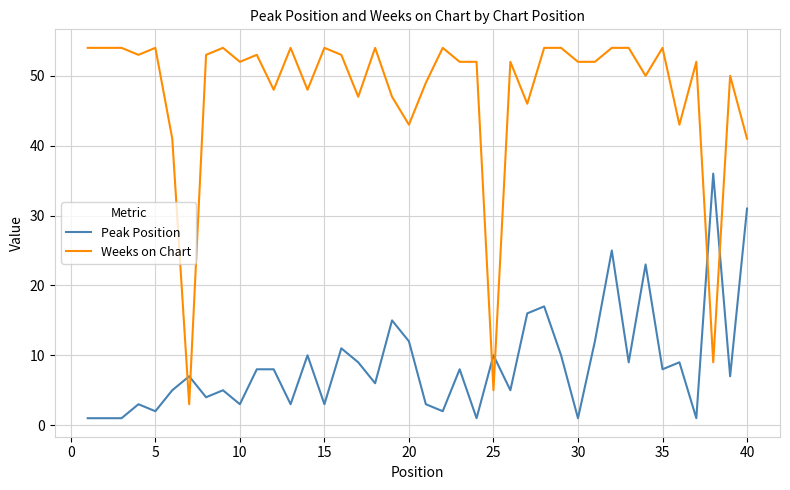

Which series has the largest total across all categories?

Weeks on Chart